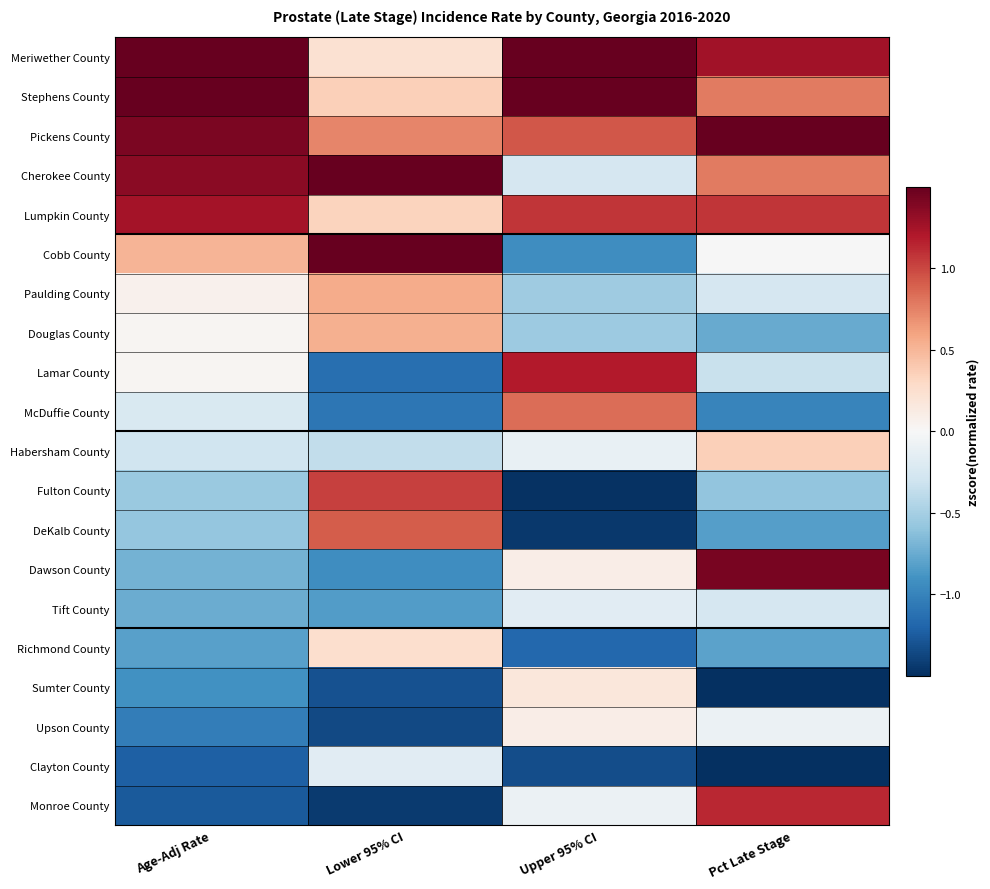

Reading right to left, list all the values displayed in this chart.

Meriwether County: Pct Late Stage=1.3	Upper 95% CI=2.0	Lower 95% CI=0.2	Age-Adj Rate=1.9
Stephens County: Pct Late Stage=0.8	Upper 95% CI=1.7	Lower 95% CI=0.4	Age-Adj Rate=1.8
Pickens County: Pct Late Stage=1.7	Upper 95% CI=0.9	Lower 95% CI=0.7	Age-Adj Rate=1.4
Cherokee County: Pct Late Stage=0.8	Upper 95% CI=-0.3	Lower 95% CI=1.9	Age-Adj Rate=1.4
Lumpkin County: Pct Late Stage=1.1	Upper 95% CI=1.1	Lower 95% CI=0.3	Age-Adj Rate=1.3
Cobb County: Pct Late Stage=-0.0	Upper 95% CI=-0.9	Lower 95% CI=1.7	Age-Adj Rate=0.5
Paulding County: Pct Late Stage=-0.2	Upper 95% CI=-0.5	Lower 95% CI=0.6	Age-Adj Rate=0.1
Douglas County: Pct Late Stage=-0.8	Upper 95% CI=-0.5	Lower 95% CI=0.5	Age-Adj Rate=0.0
Lamar County: Pct Late Stage=-0.3	Upper 95% CI=1.2	Lower 95% CI=-1.1	Age-Adj Rate=0.0
McDuffie County: Pct Late Stage=-1.0	Upper 95% CI=0.8	Lower 95% CI=-1.1	Age-Adj Rate=-0.2
Habersham County: Pct Late Stage=0.4	Upper 95% CI=-0.1	Lower 95% CI=-0.4	Age-Adj Rate=-0.3
Fulton County: Pct Late Stage=-0.6	Upper 95% CI=-1.5	Lower 95% CI=1.0	Age-Adj Rate=-0.6
DeKalb County: Pct Late Stage=-0.8	Upper 95% CI=-1.5	Lower 95% CI=0.9	Age-Adj Rate=-0.6
Dawson County: Pct Late Stage=1.4	Upper 95% CI=0.1	Lower 95% CI=-0.9	Age-Adj Rate=-0.7
Tift County: Pct Late Stage=-0.2	Upper 95% CI=-0.2	Lower 95% CI=-0.8	Age-Adj Rate=-0.7
Richmond County: Pct Late Stage=-0.8	Upper 95% CI=-1.2	Lower 95% CI=0.3	Age-Adj Rate=-0.8
Sumter County: Pct Late Stage=-1.7	Upper 95% CI=0.2	Lower 95% CI=-1.3	Age-Adj Rate=-0.9
Upson County: Pct Late Stage=-0.1	Upper 95% CI=0.1	Lower 95% CI=-1.4	Age-Adj Rate=-1.0
Clayton County: Pct Late Stage=-1.9	Upper 95% CI=-1.3	Lower 95% CI=-0.2	Age-Adj Rate=-1.2
Monroe County: Pct Late Stage=1.1	Upper 95% CI=-0.1	Lower 95% CI=-1.4	Age-Adj Rate=-1.3